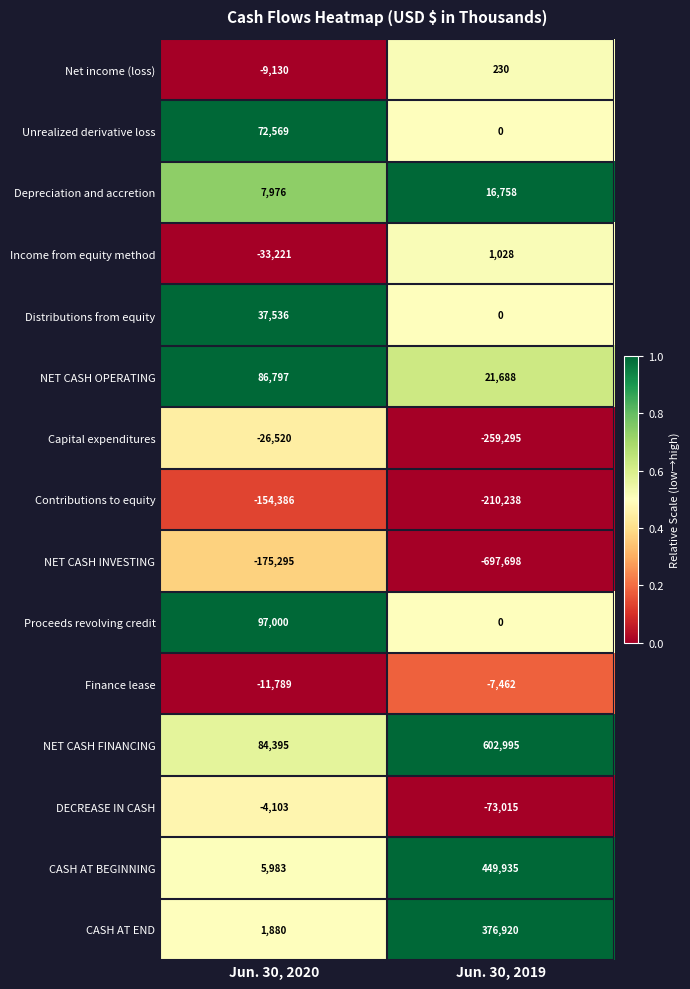

The CASH AT END series shows 620892 at Jun. 30, 2019. True or false?

False